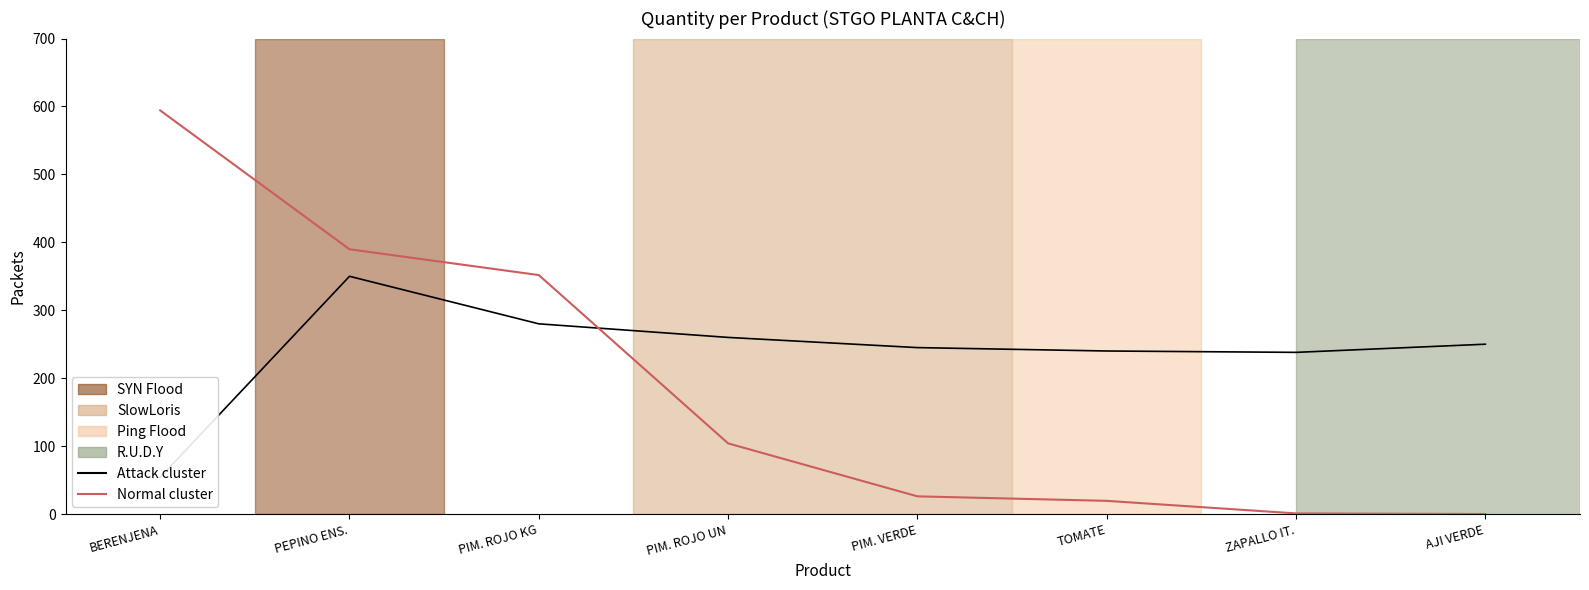

Which series has the widest spread of values?

Normal cluster